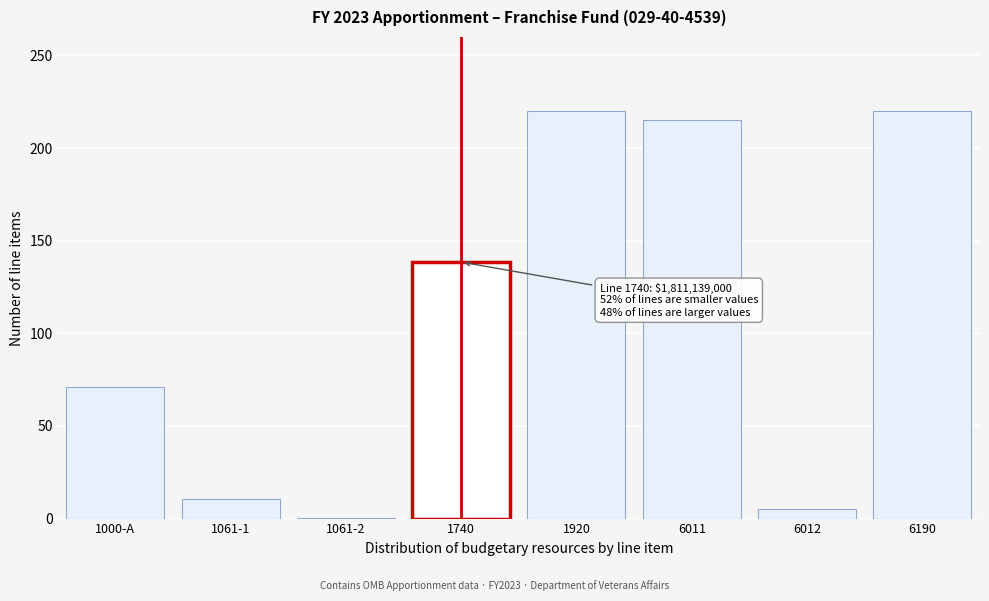

Reading left to right, extract all data points from this chart.

1000-A=70.8	1061-1=10.3	1061-2=0.4	1740=138.5	1920=220.0	6011=215.0	6012=5.0	6190=220.0